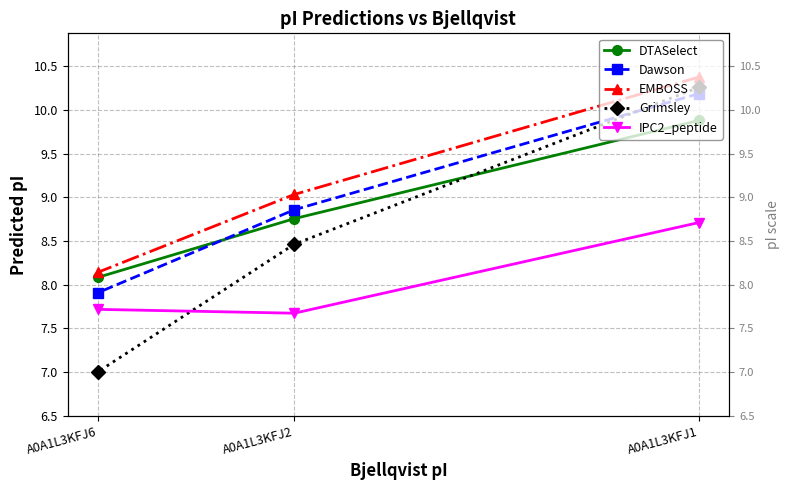

What are all the series names shown in the legend?

DTASelect, Dawson, EMBOSS, Grimsley, IPC2_peptide